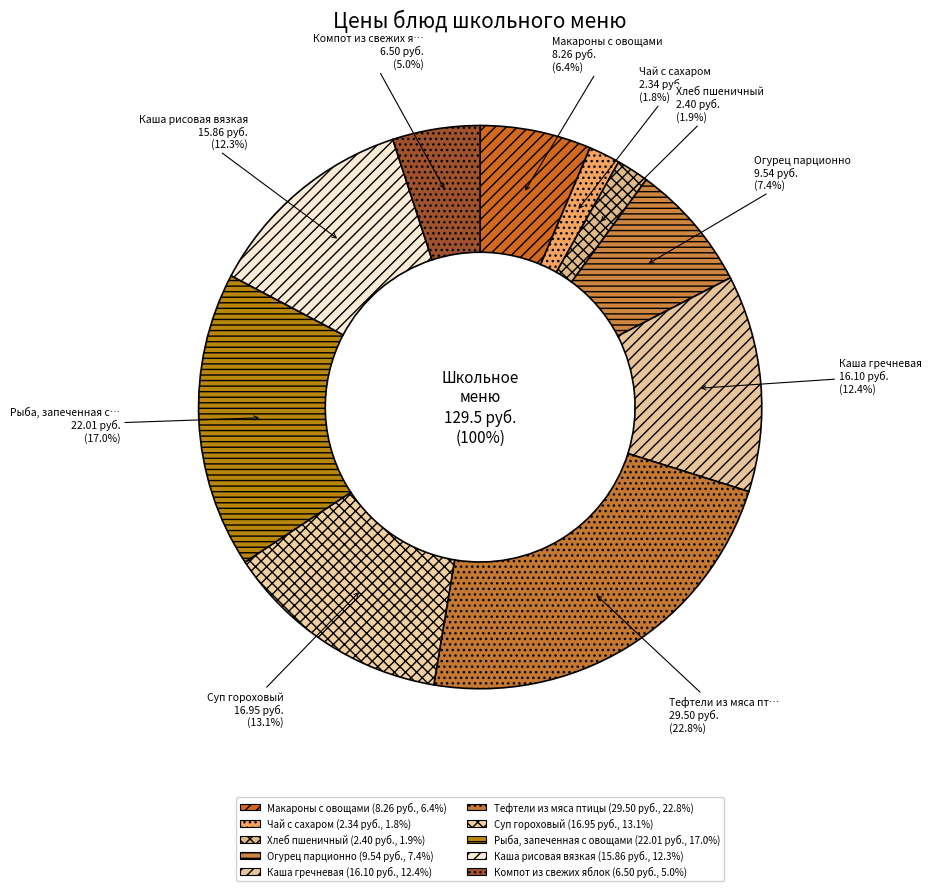

How many slices are in this pie chart?

10